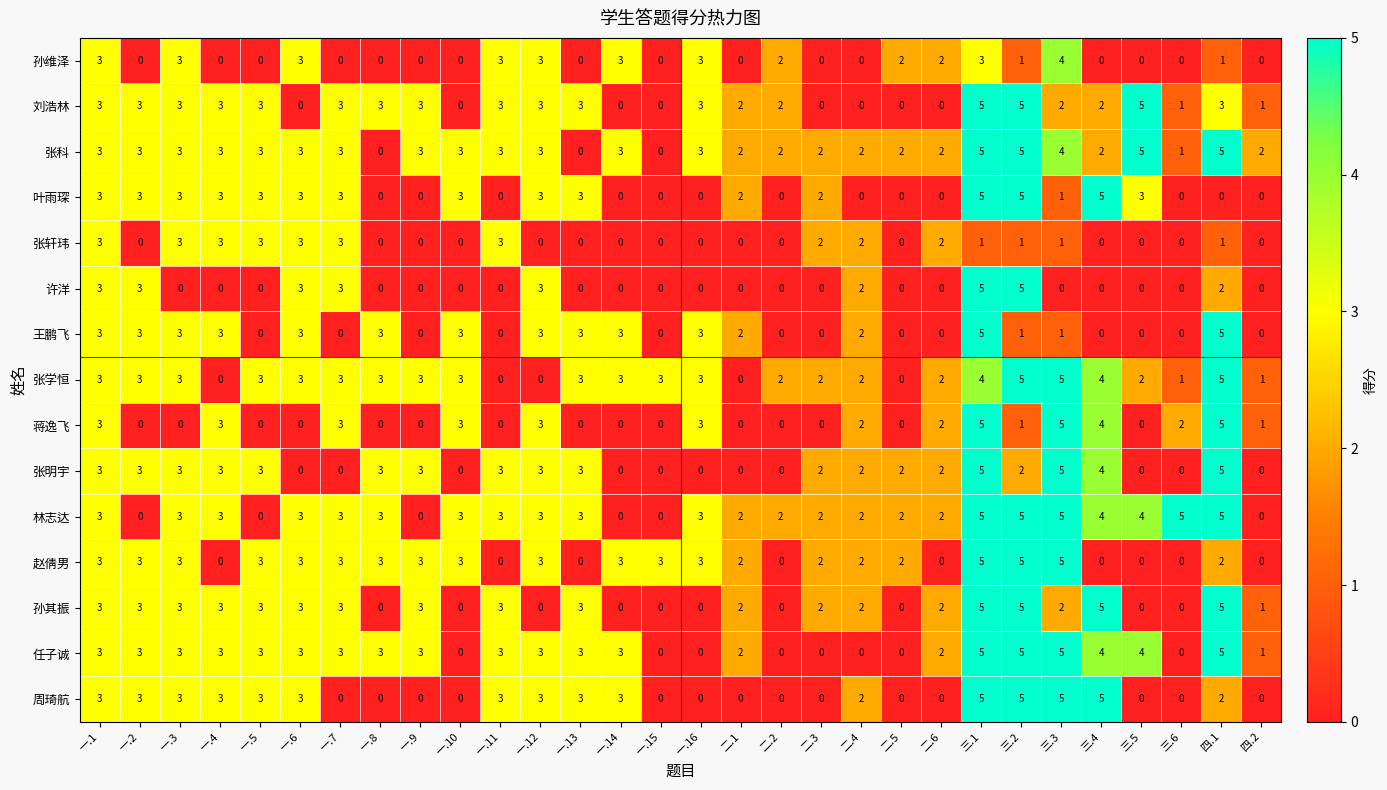

Which series has the largest total across all categories?

张科